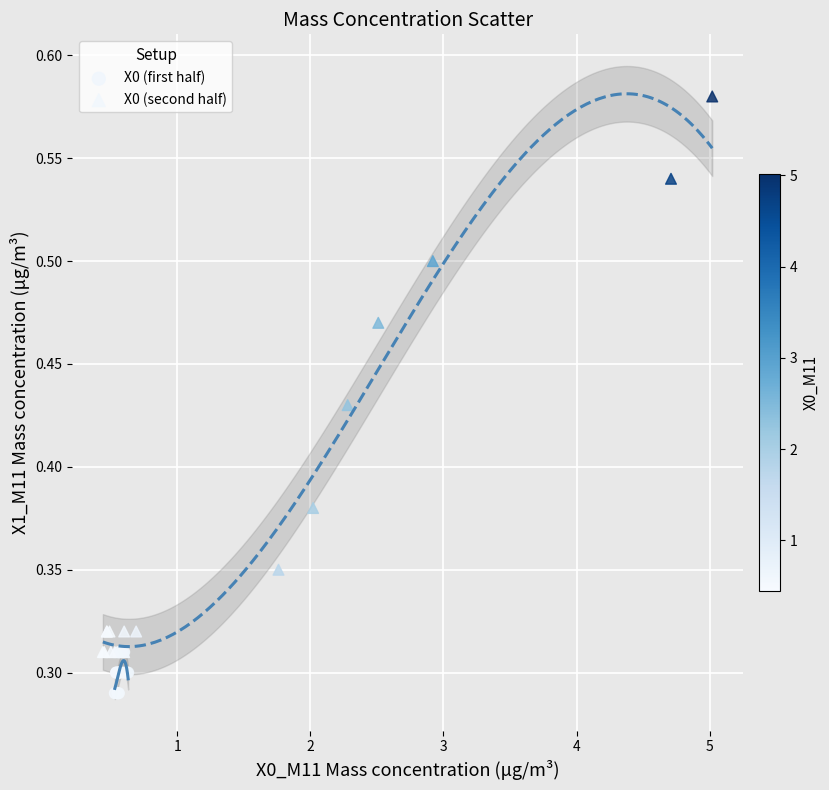

Which series reaches the maximum Y coordinate?

X0 (second half)